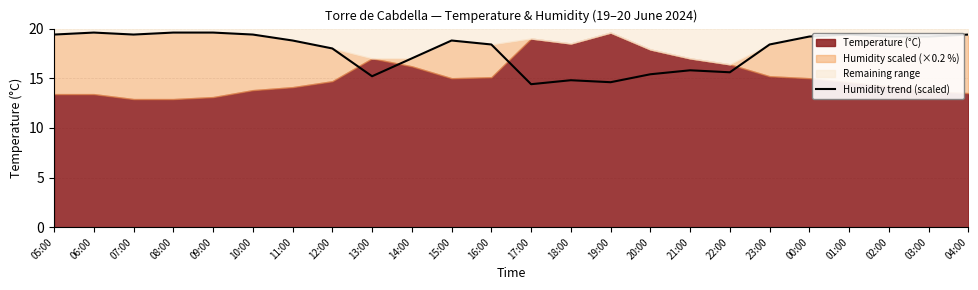

What is the sum of all values?

428.6